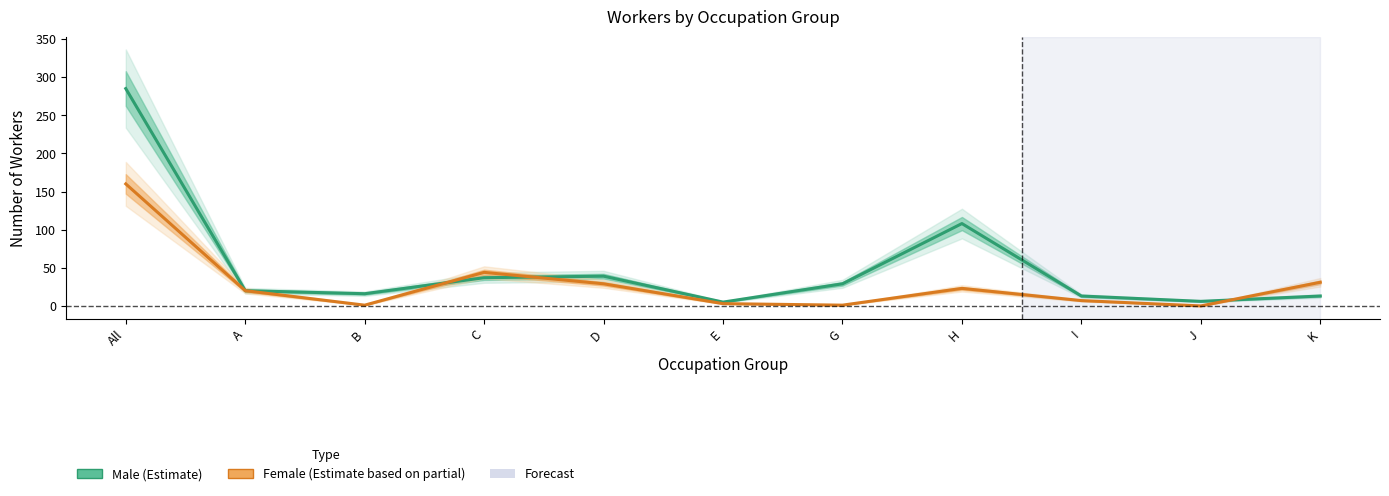

What is the label of the 4th point from the right?

H